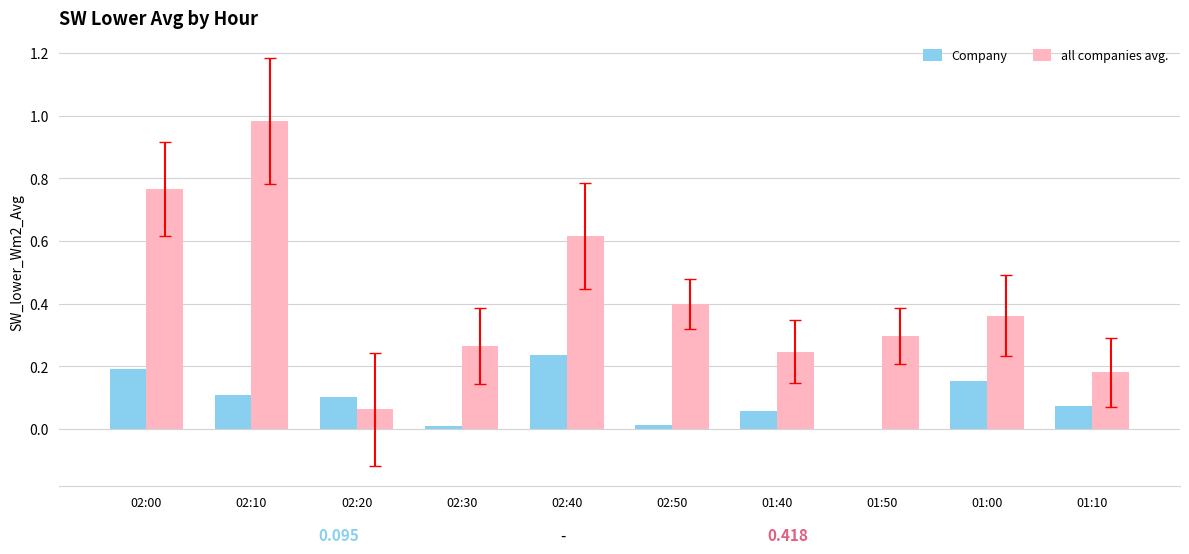

Where is all companies avg. nearest to the value 0?

02:20